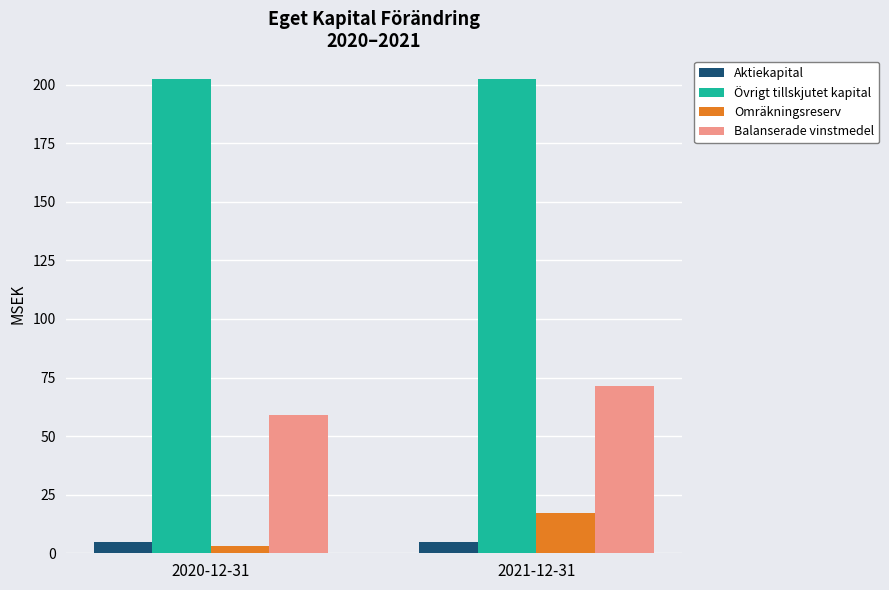

What is the sum of the Omräkningsreserv values at 2021-12-31 and 2020-12-31?

20.1